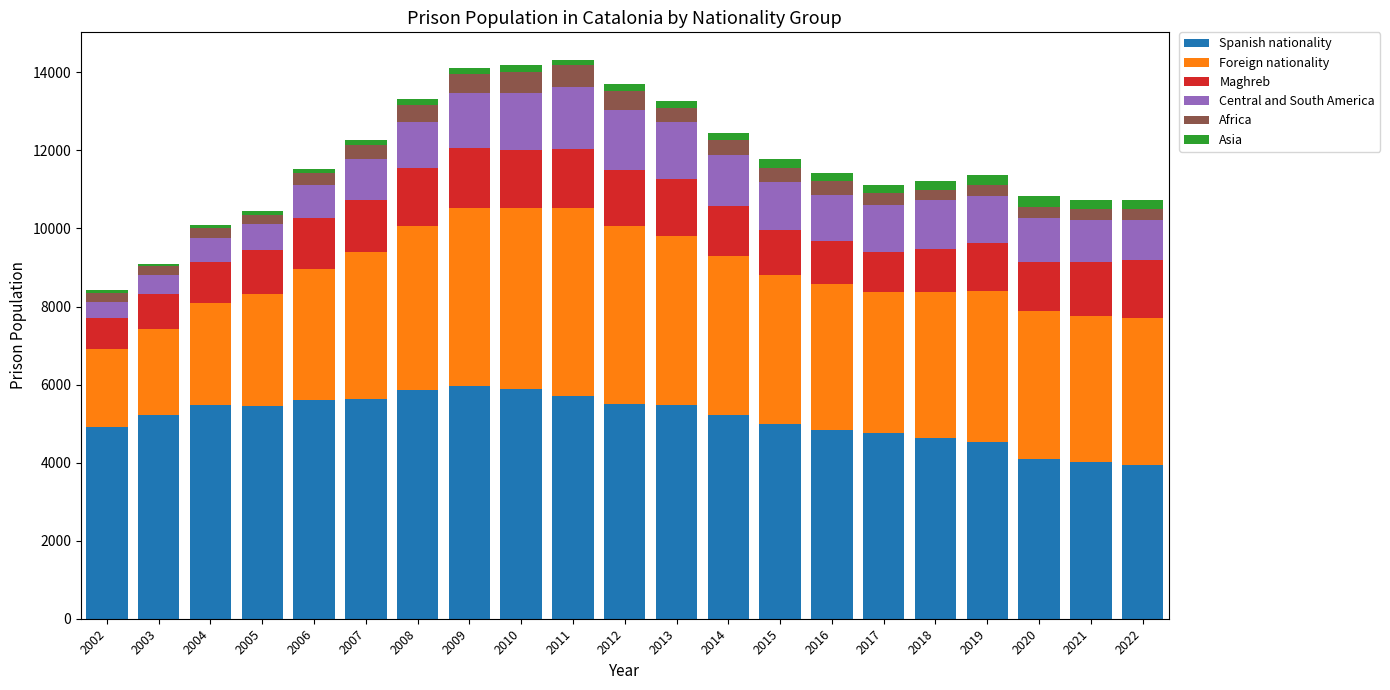

What is the maximum value for Spanish nationality?

5960